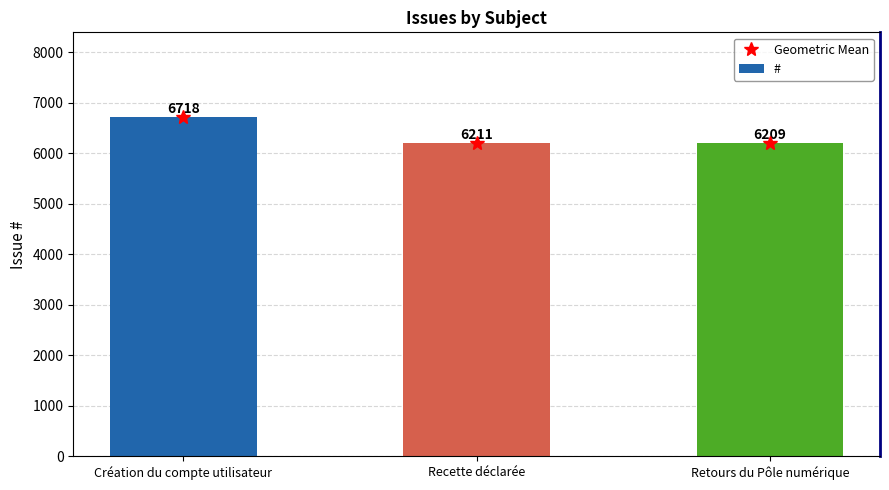

Reading left to right, list all the values displayed in this chart.

Geometric Mean: 6718	6211	6209
#: 6718	6211	6209